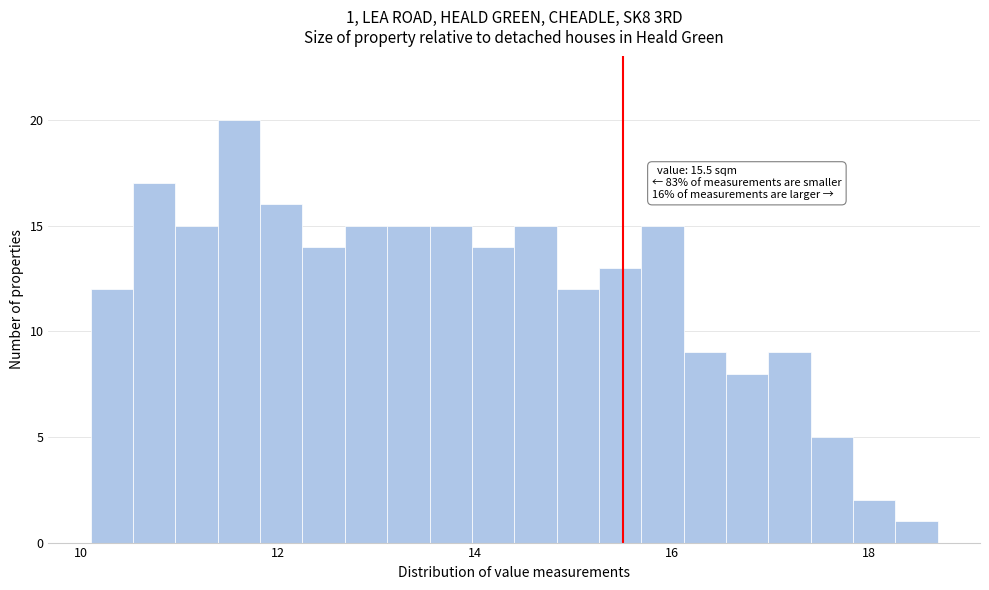

Around what value on the x-axis is the tallest bar? Give the approximate position of its centre, as read against the axis.

11.6